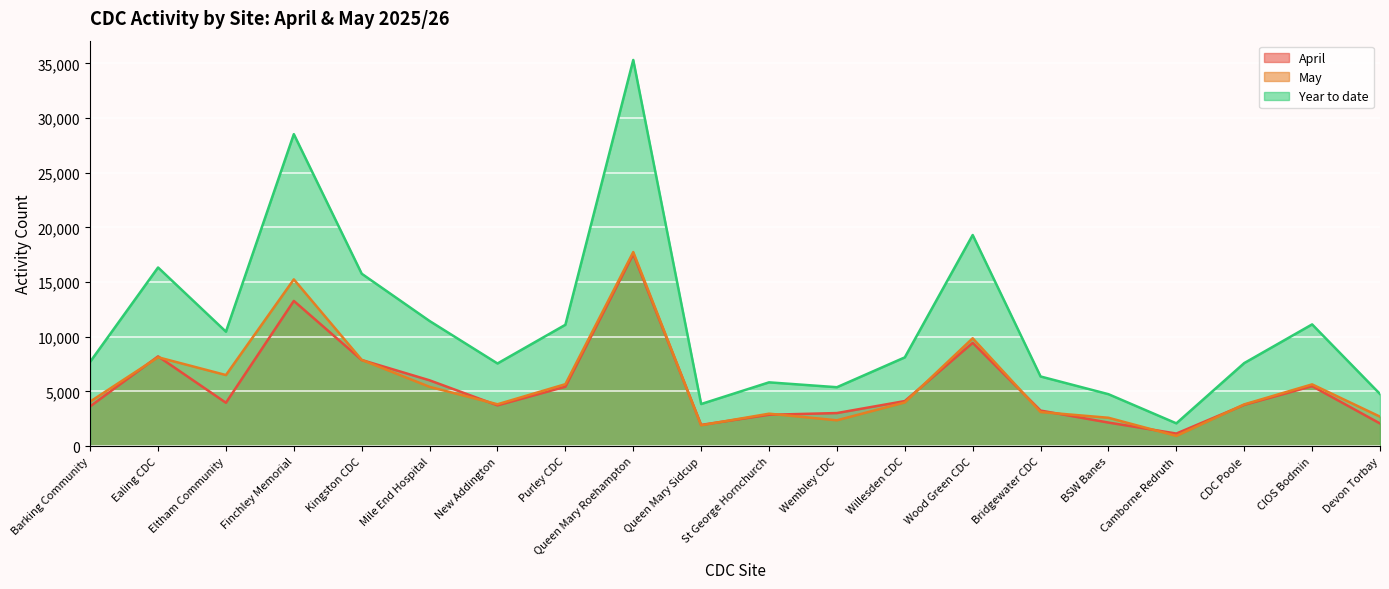

Reading left to right, what are all the values shown in this chart?

April: 3639	8208	3966	13279	7876	6018	3729	5432	17562	1942	2867	3025	4121	9442	3252	2155	1151	3777	5484	2073
May: 4075	8127	6499	15248	7888	5422	3829	5664	17747	1908	2966	2363	3995	9862	3117	2594	933	3818	5648	2695
Year to date: 7714	16335	10465	28527	15764	11440	7558	11096	35309	3850	5833	5388	8116	19304	6369	4749	2084	7595	11132	4768